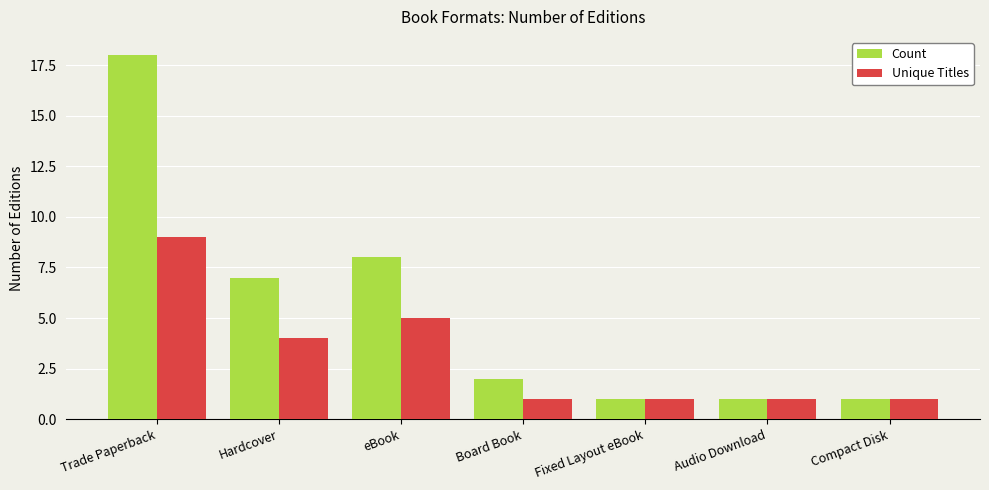

List the series in order of their overall mean, lowest first.

Unique Titles, Count